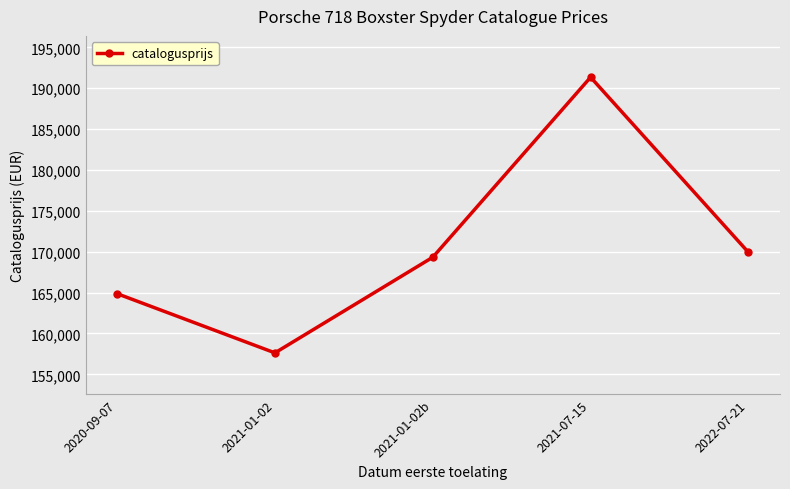

What is the difference between the maximum and second lowest values?

26477